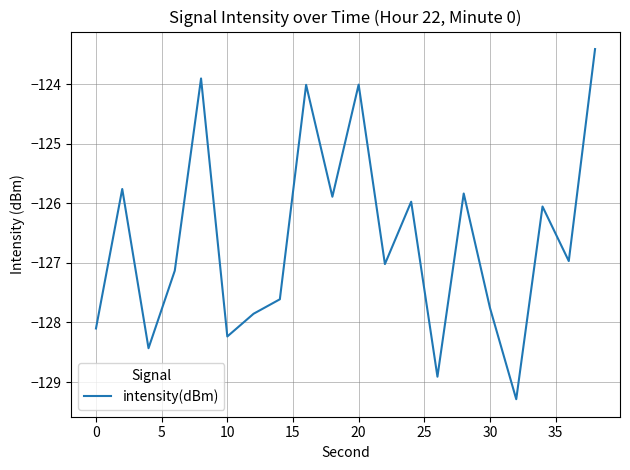

What is the difference between the maximum and minimum values?

5.9